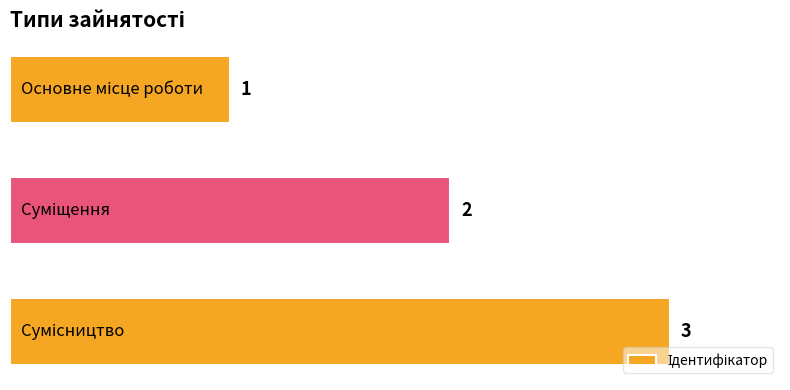

What is the sum of all values?

6